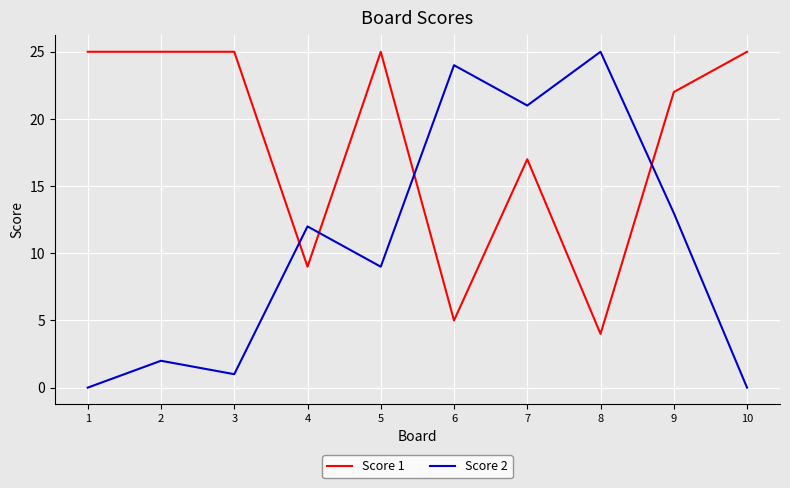

True or false: Score 1 has a value of 25 at 3.

True